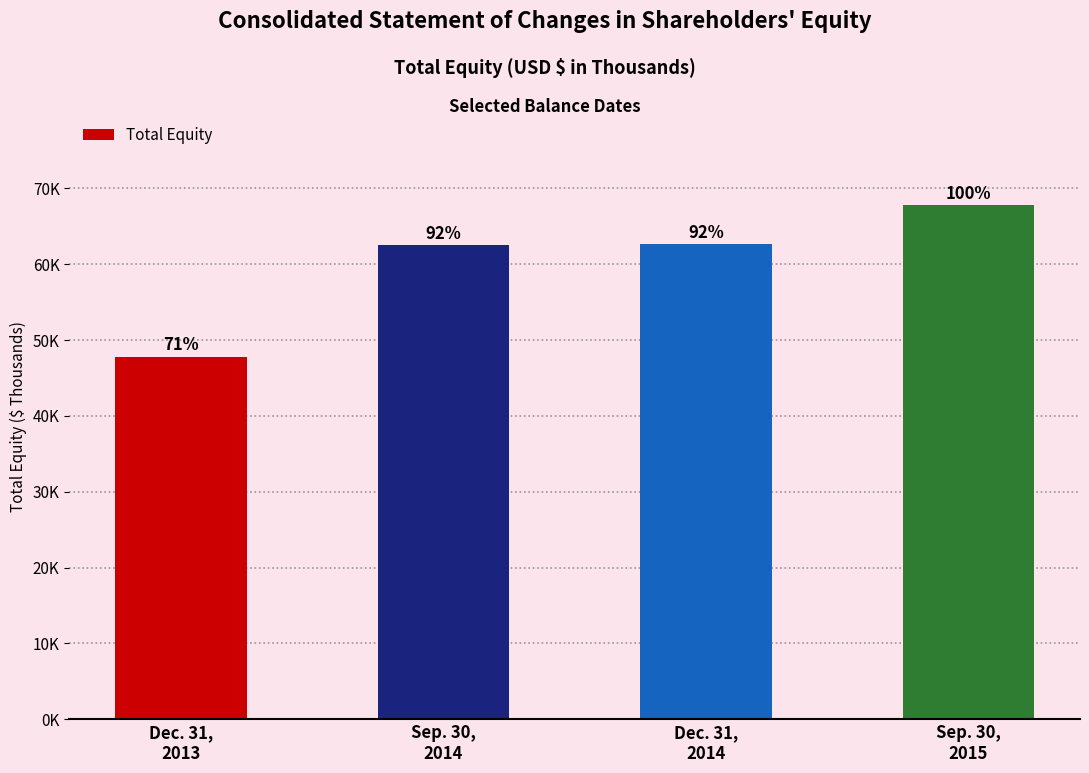

The value at Dec. 31,
2013 is 47805. True or false?

True